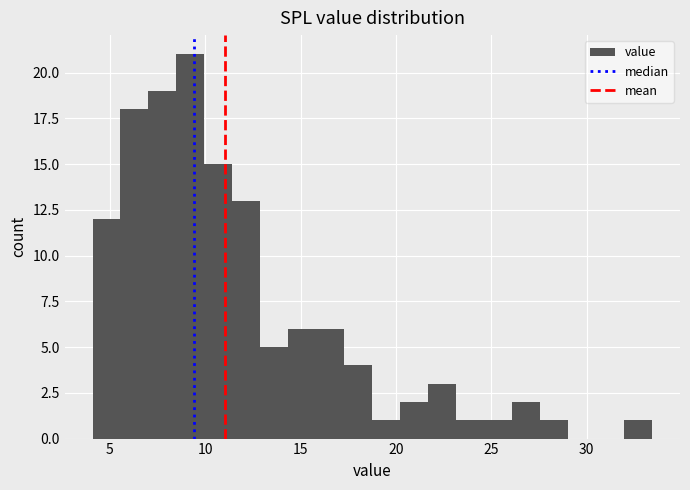

Read against the x-axis, roughly where is the centre of the tallest bar?

9.0